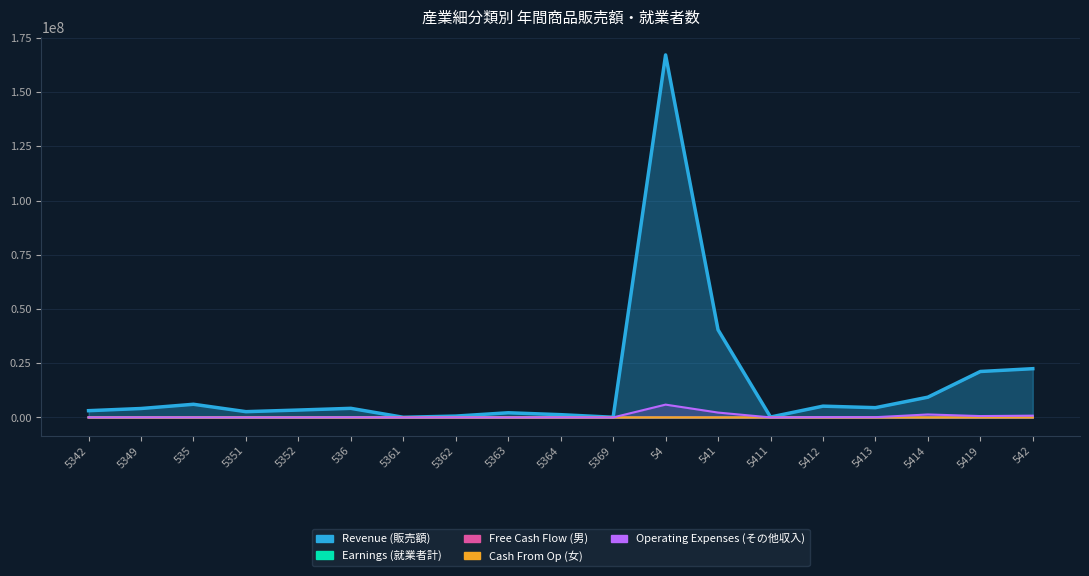

Where is the first local maximum for Operating Expenses (その他収入)?

5349